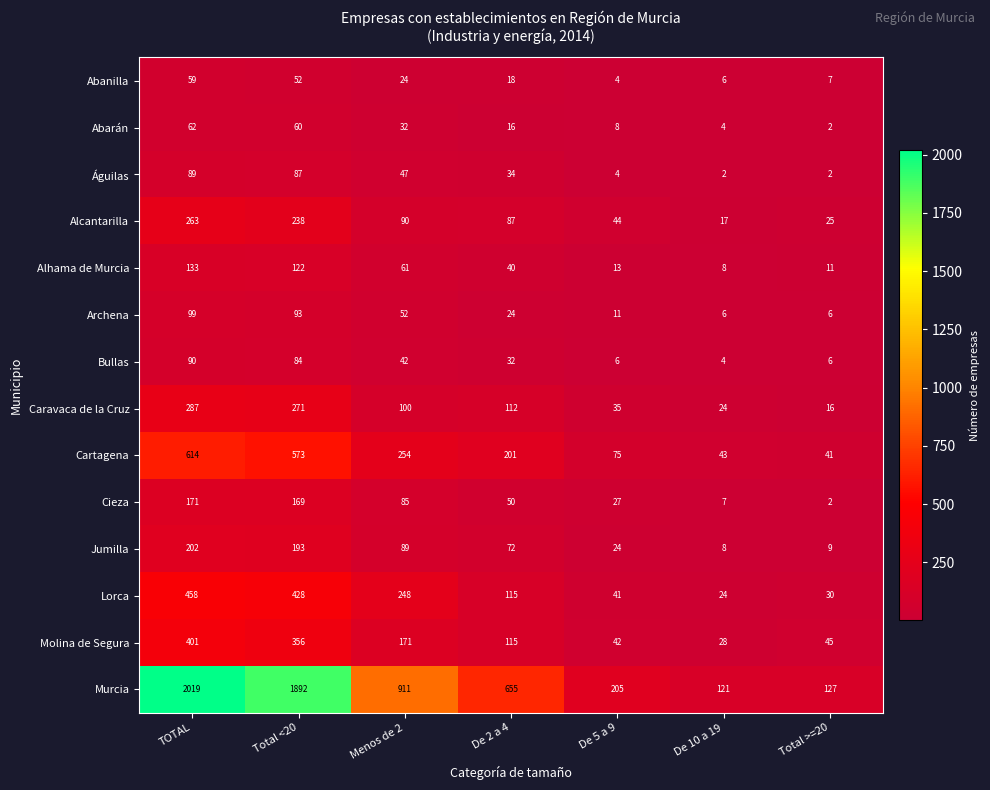

Is the value of Bullas at Total >=20 greater than the value of Cartagena at De 2 a 4?

No